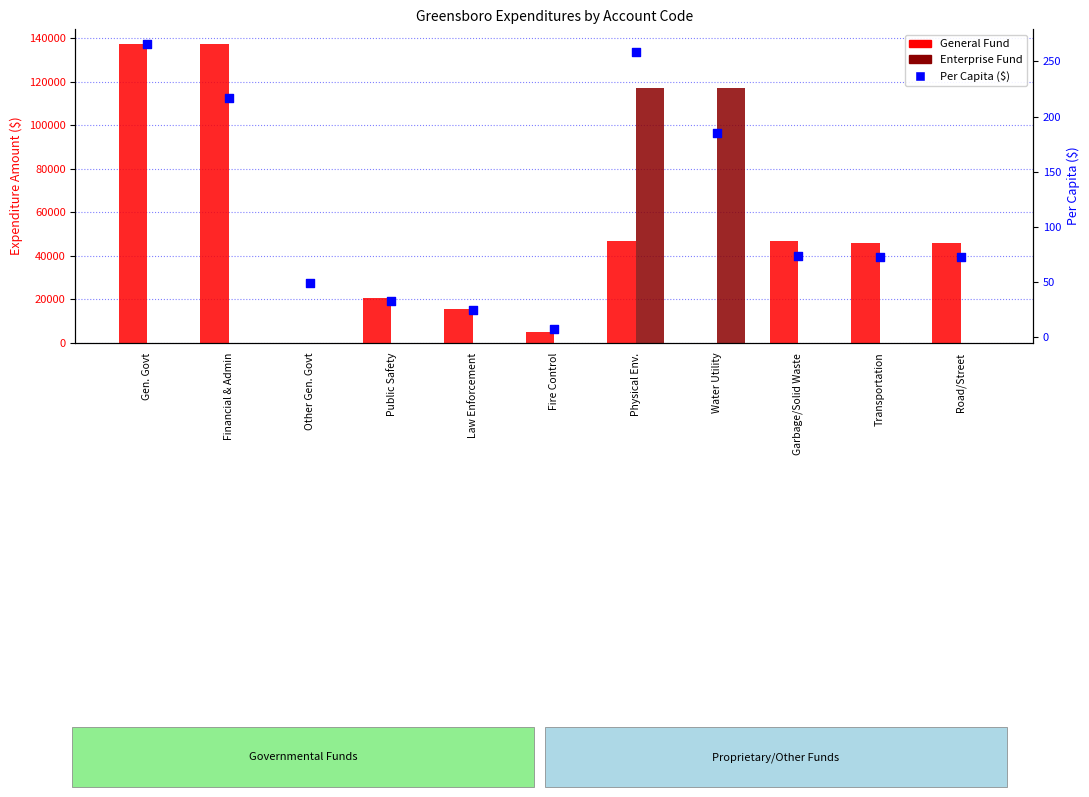

What is the total value across all series at Gen. Govt?

137592.1